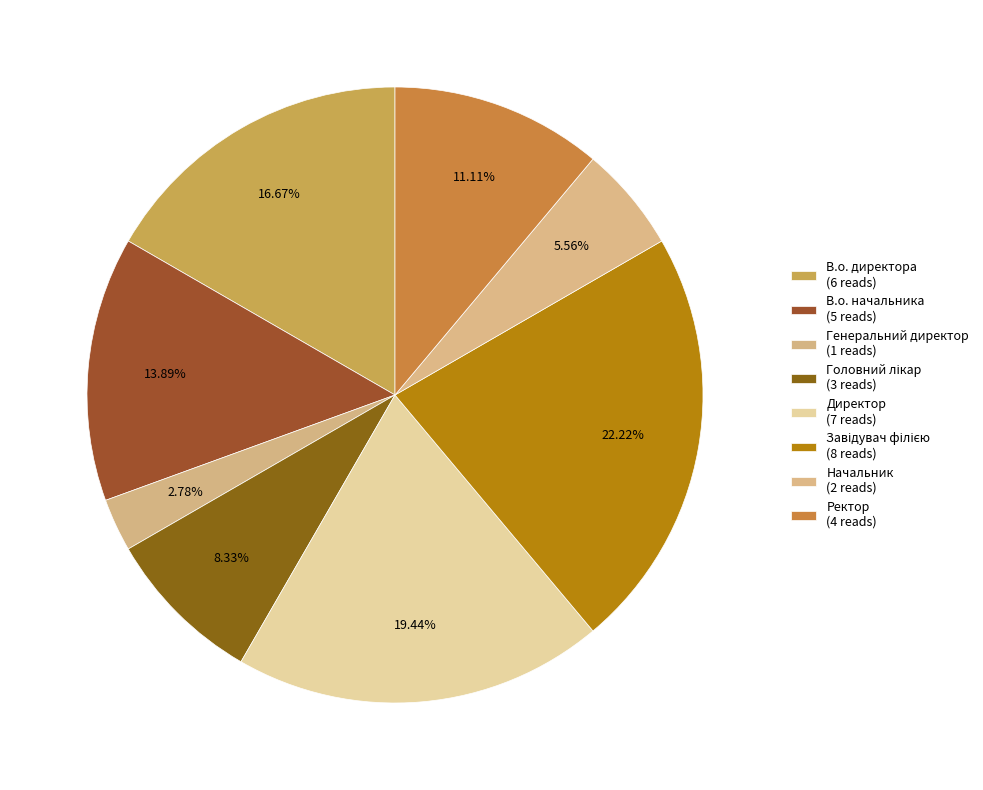

Which category has the smallest portion of the pie?

Генеральний директор